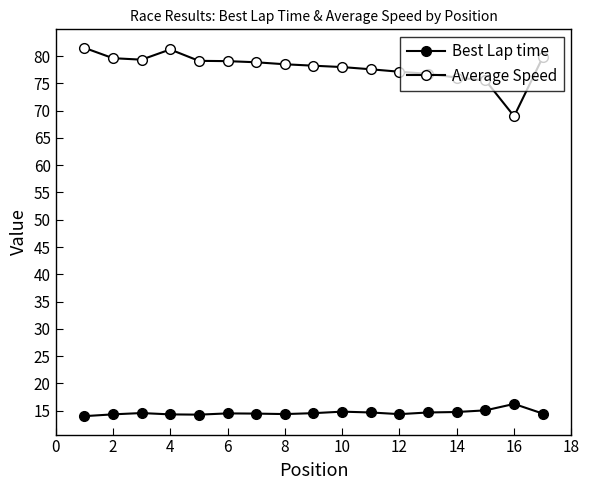

What is the sum of all Average Speed values?

1325.4